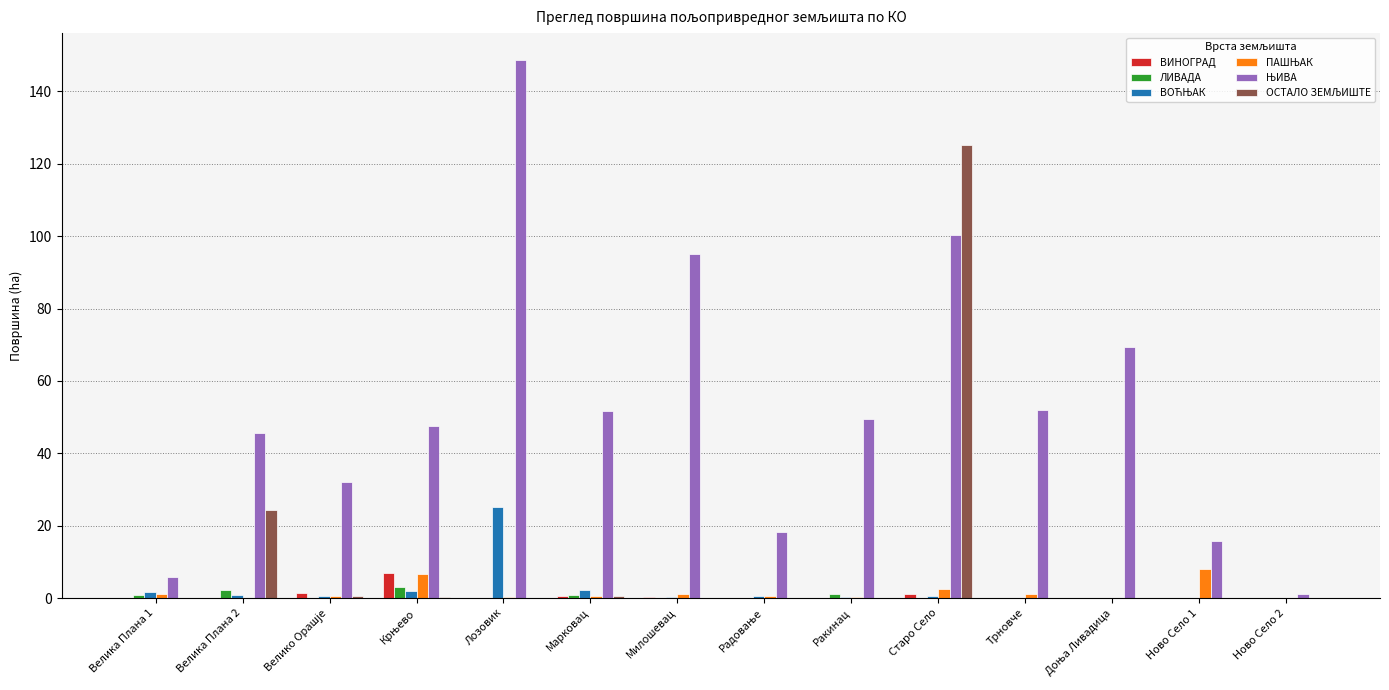

What is the greatest value displayed?

148.7